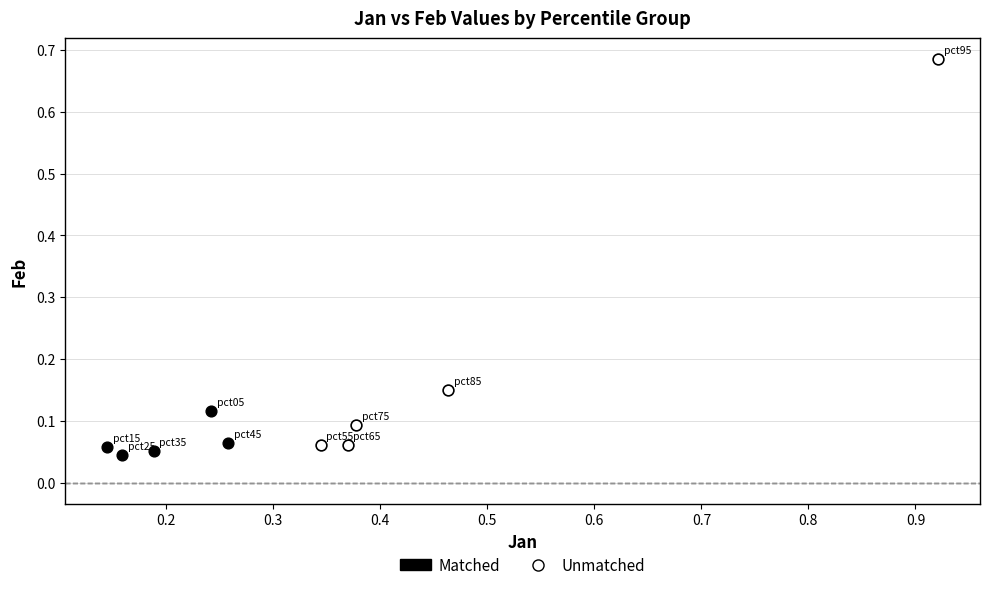

Which series reaches the maximum Y coordinate?

Unmatched